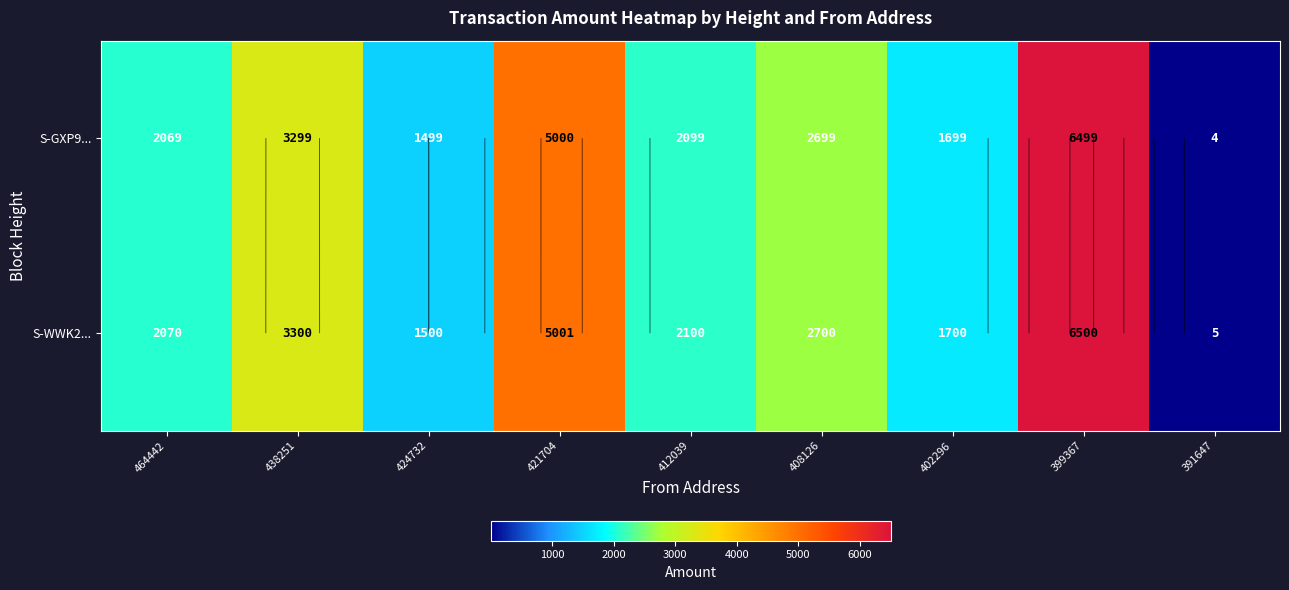

Rank the series at 391647 from highest to lowest value.

S-WWK2..., S-GXP9...